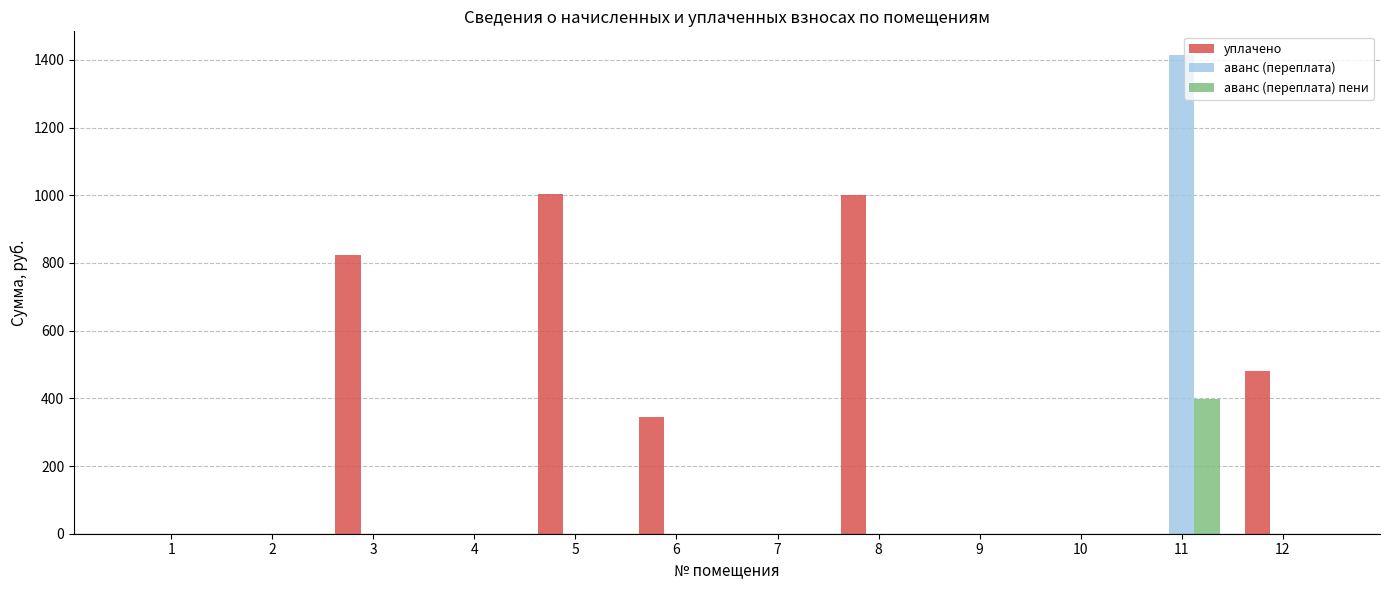

What is the difference between the аванс (переплата) values at 8 and 11?

1413.7